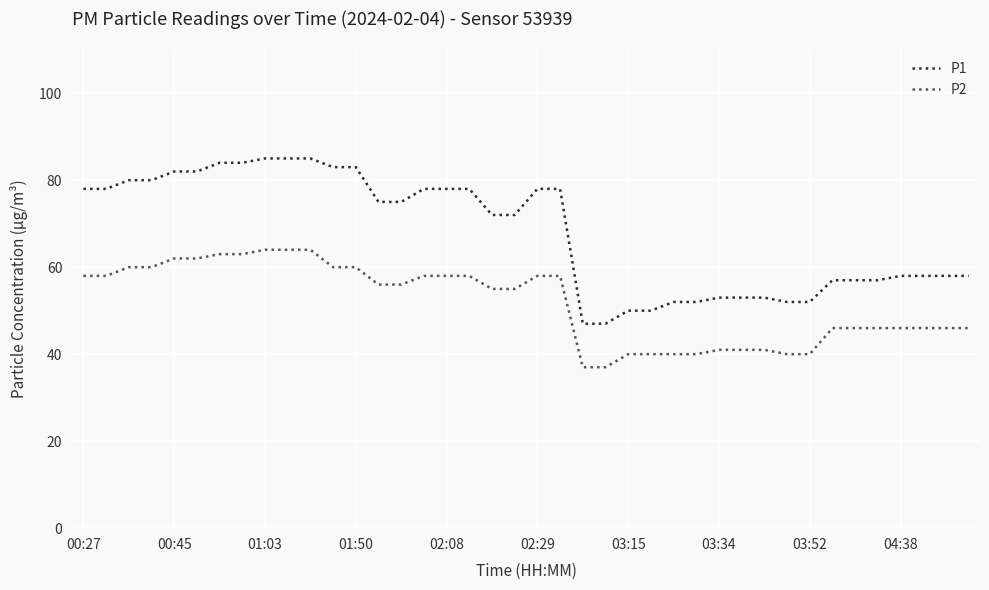

Which series has the widest spread of values?

P1